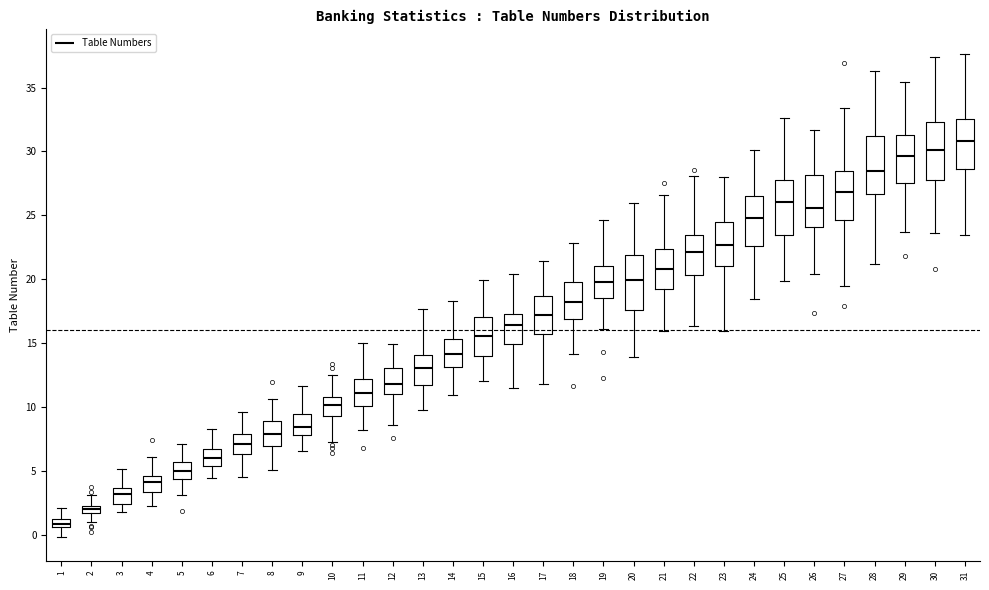

Where does the upper whisker of the box at x = 8 end on the y-axis? The values are not printed on the chart, so give them approximately, as read against the axis.

10.5